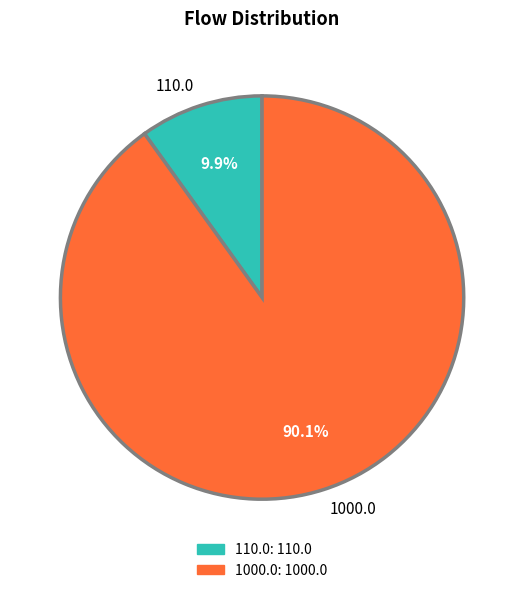

The 110.0 slice represents 24% of the pie. True or false?

False